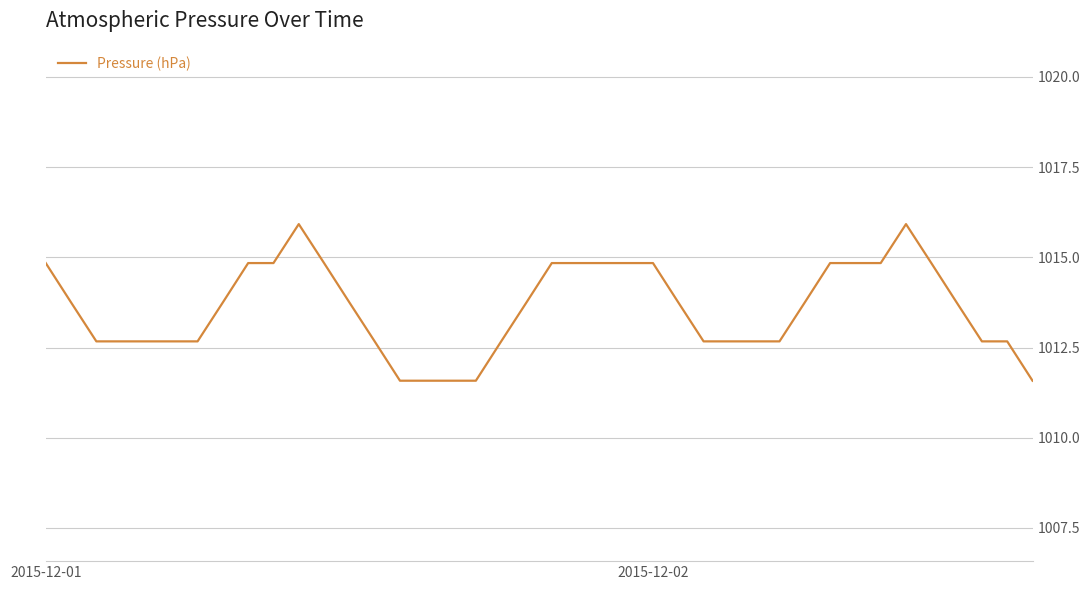

What is the difference between the maximum and minimum values?

4.3